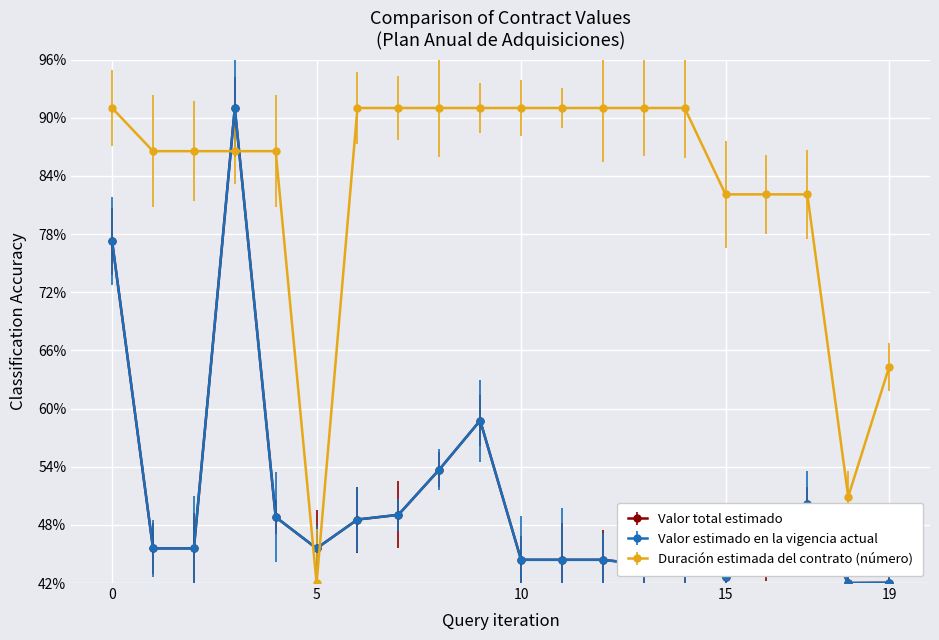

Is this an area chart (filled region under the line)?

No